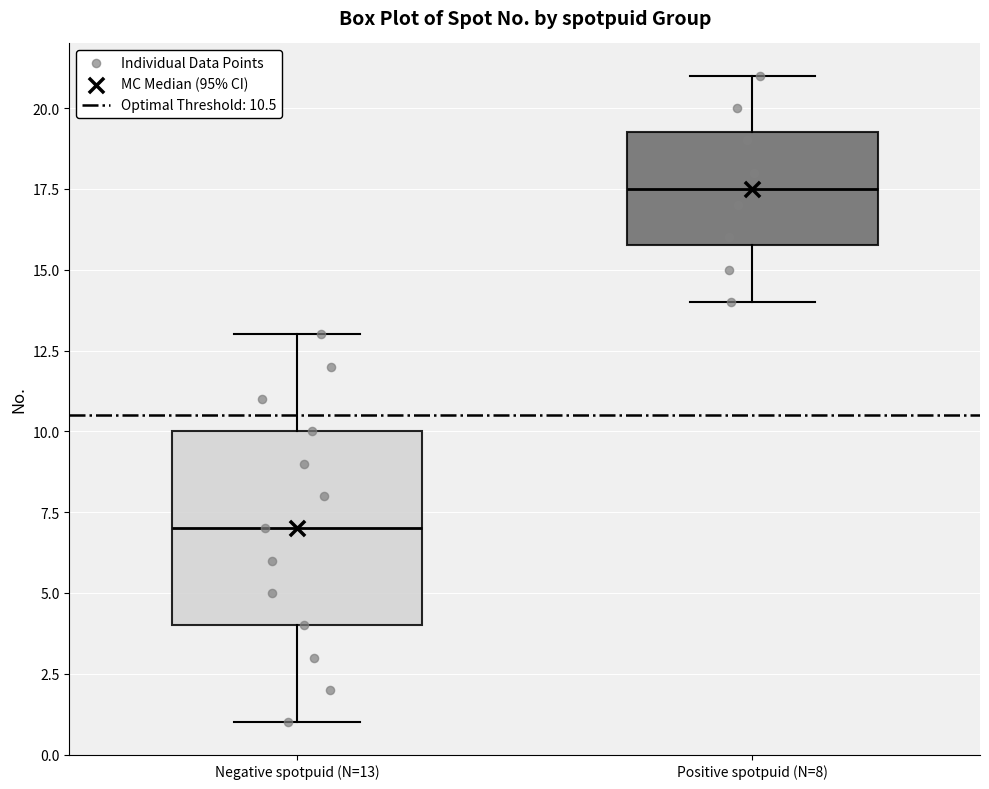

Which box has the lowest median line?

Negative spotpuid (N=13)